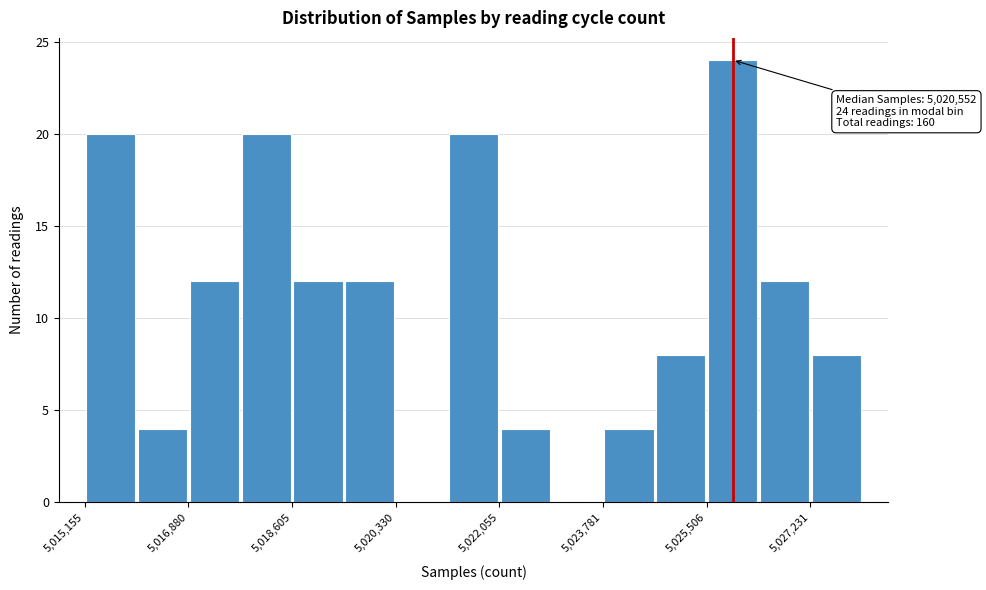

Over which range of the x-axis is the bar tallest?

5025600 to 5026400